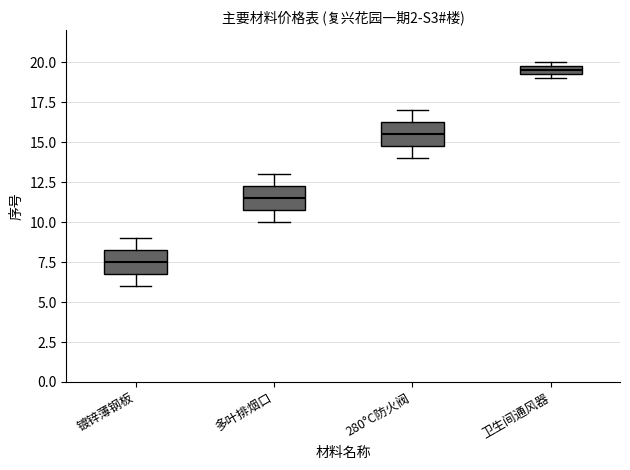

Which box has the lowest median line?

镀锌薄钢板